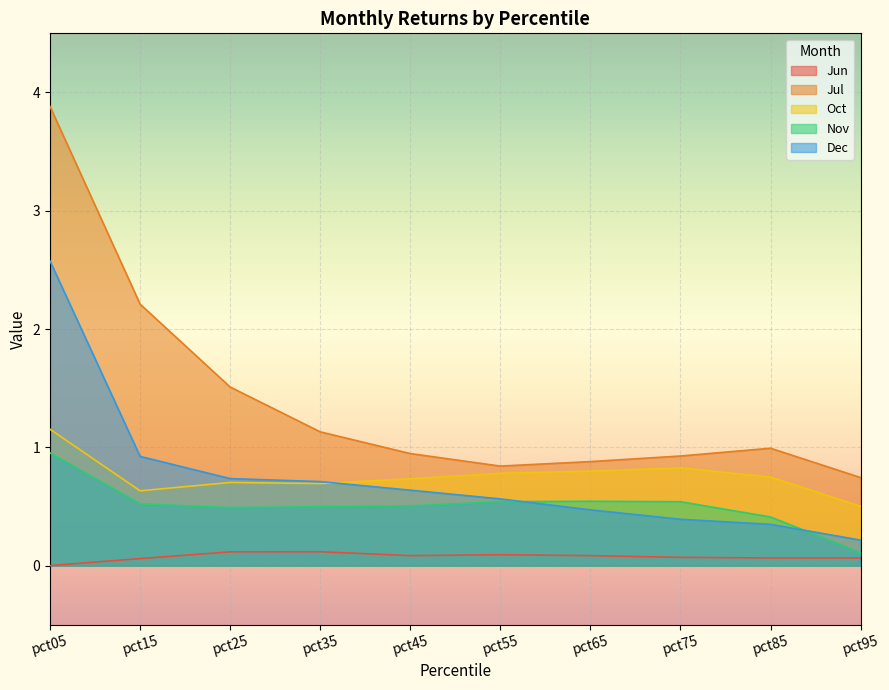

Which series has the largest range (max minus min)?

Jul